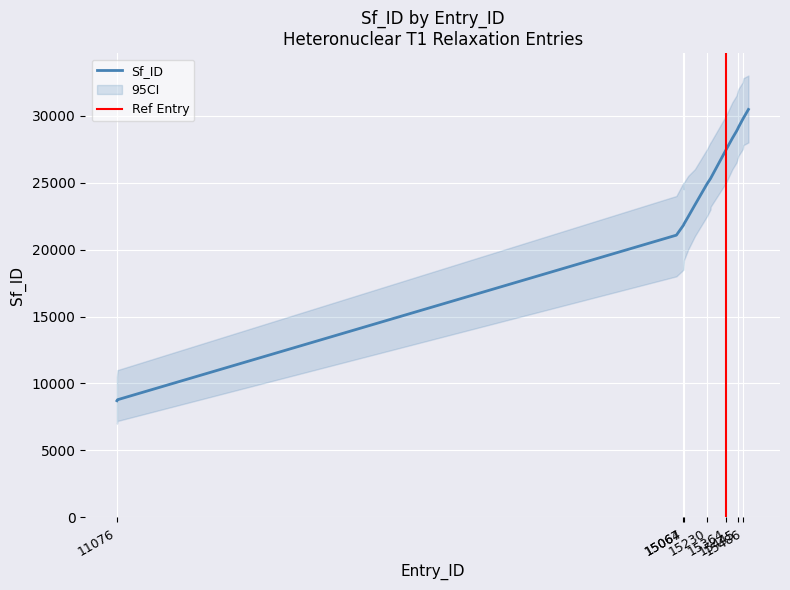

At which category is the sum across all series the highest?

15521